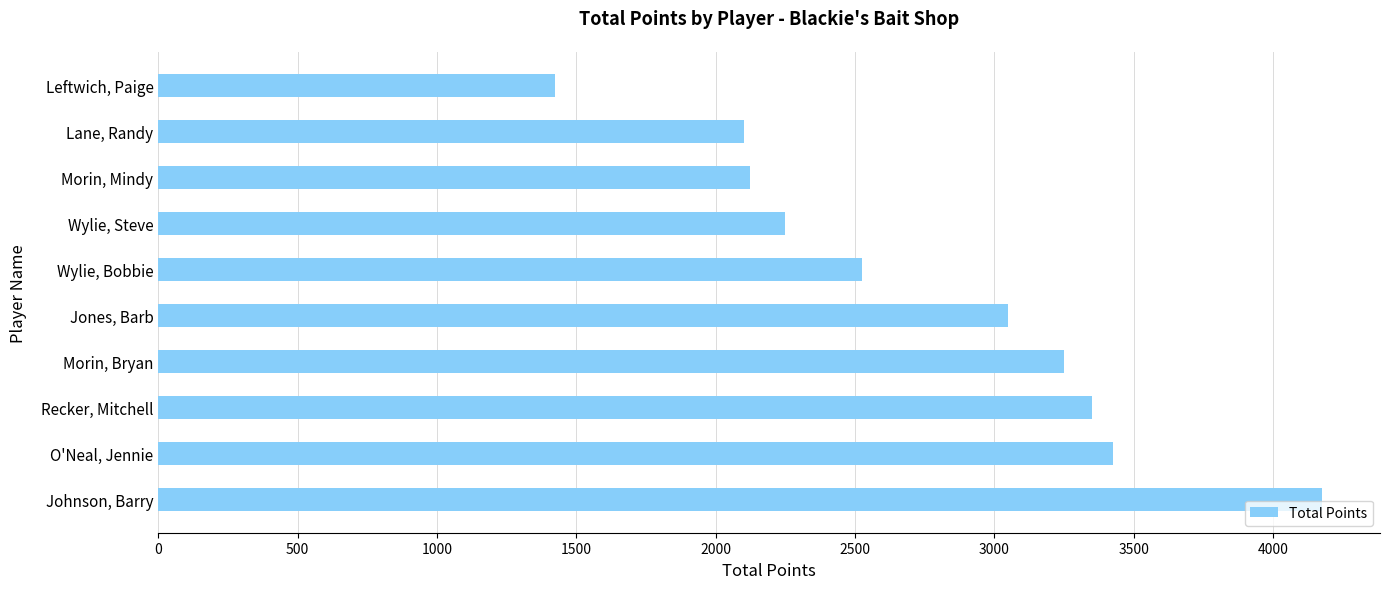

Are the bars grouped side by side (vs. stacked)?

No